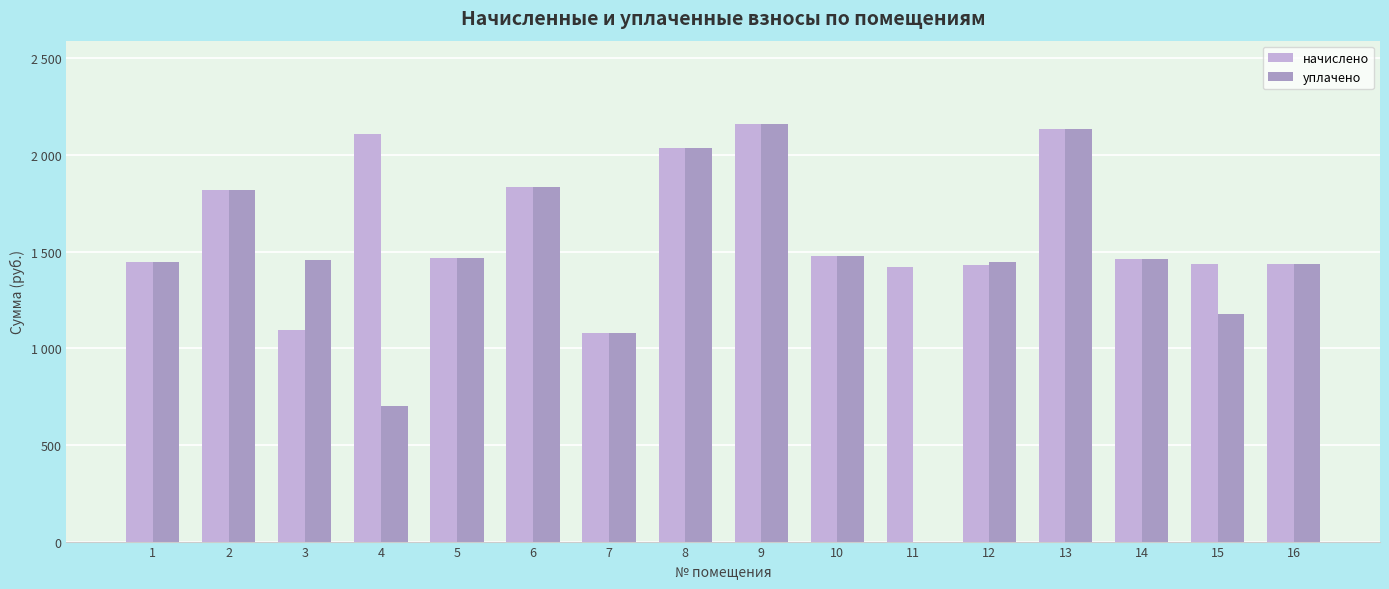

What are all the series names shown in the legend?

начислено, уплачено